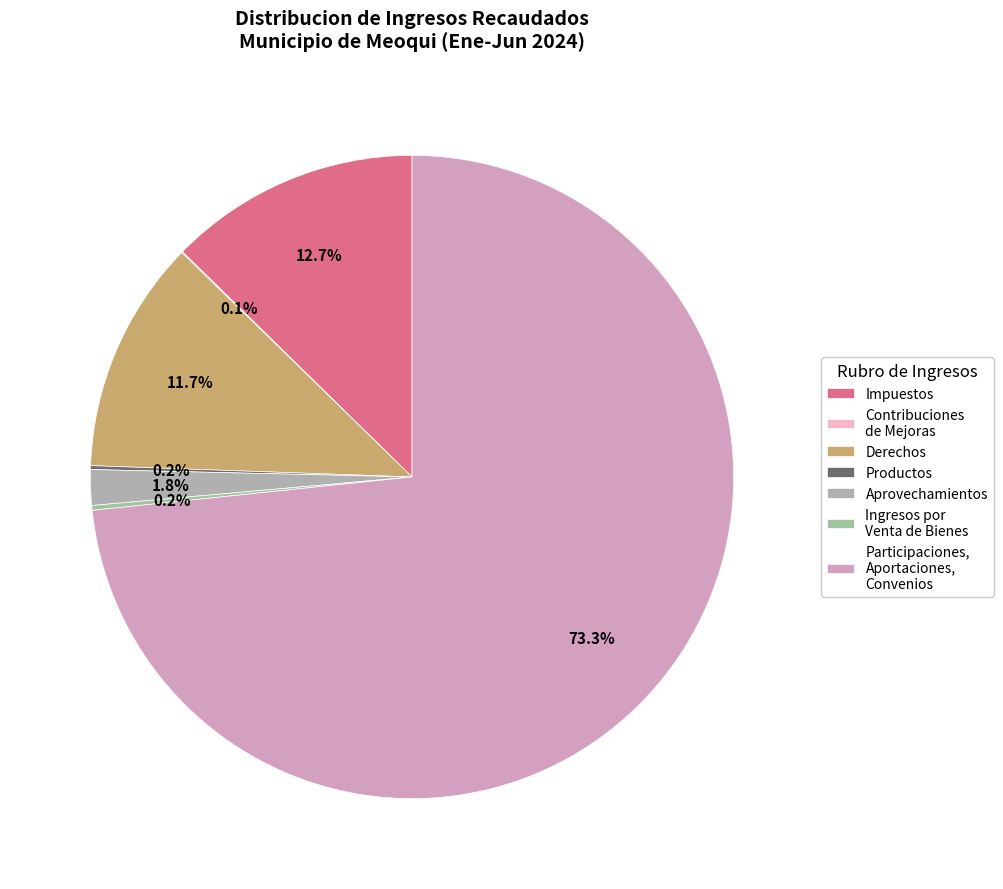

Is it true that Productos is 0% of the pie?

True